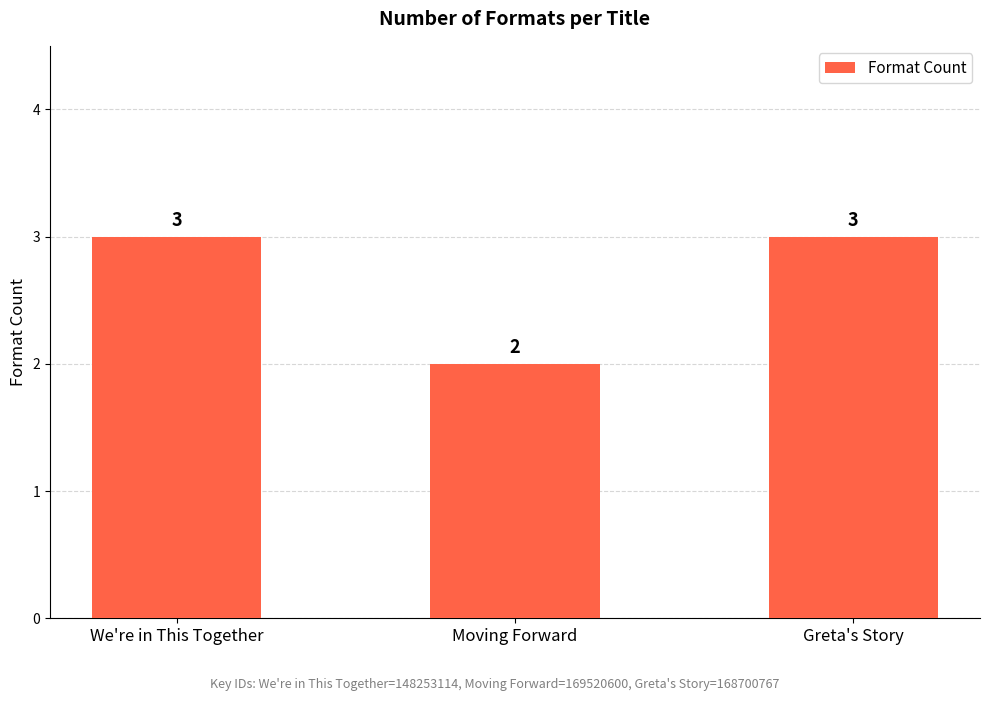

Reading right to left, extract all data points from this chart.

Greta's Story=3	Moving Forward=2	We're in This Together=3